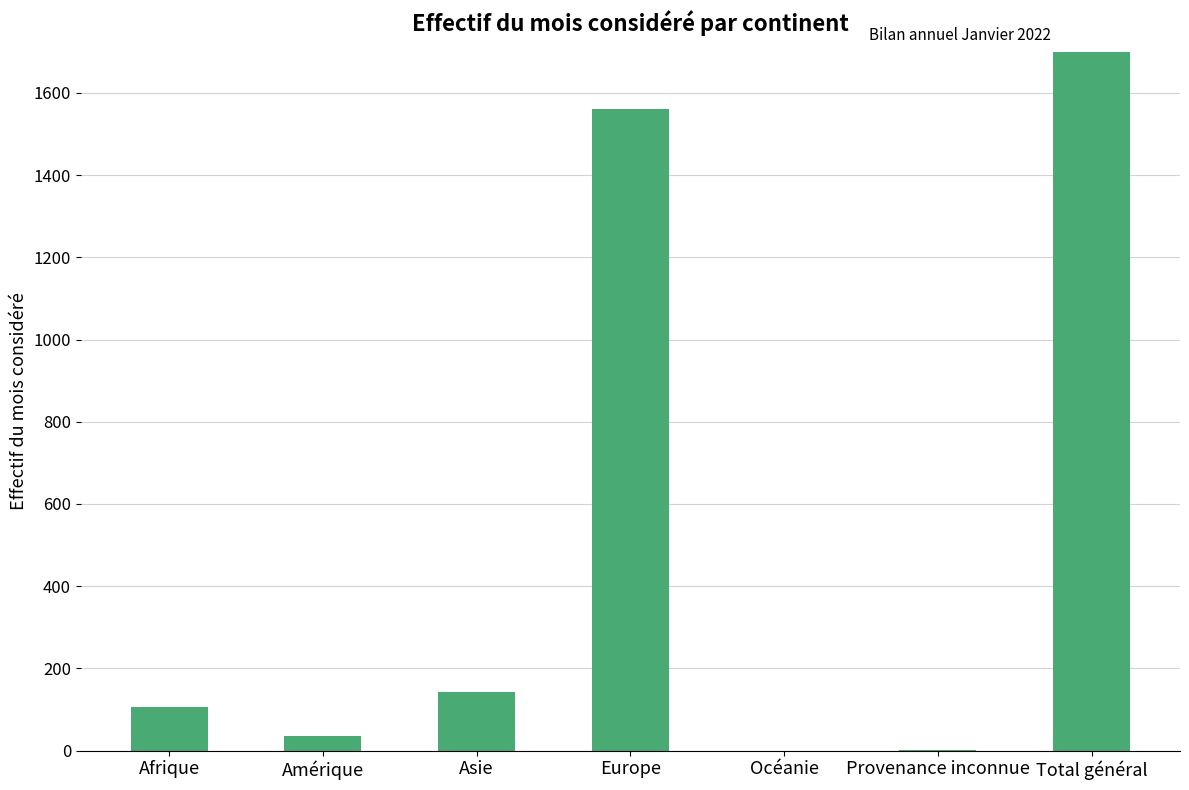

How many distinct data groups are displayed?

1